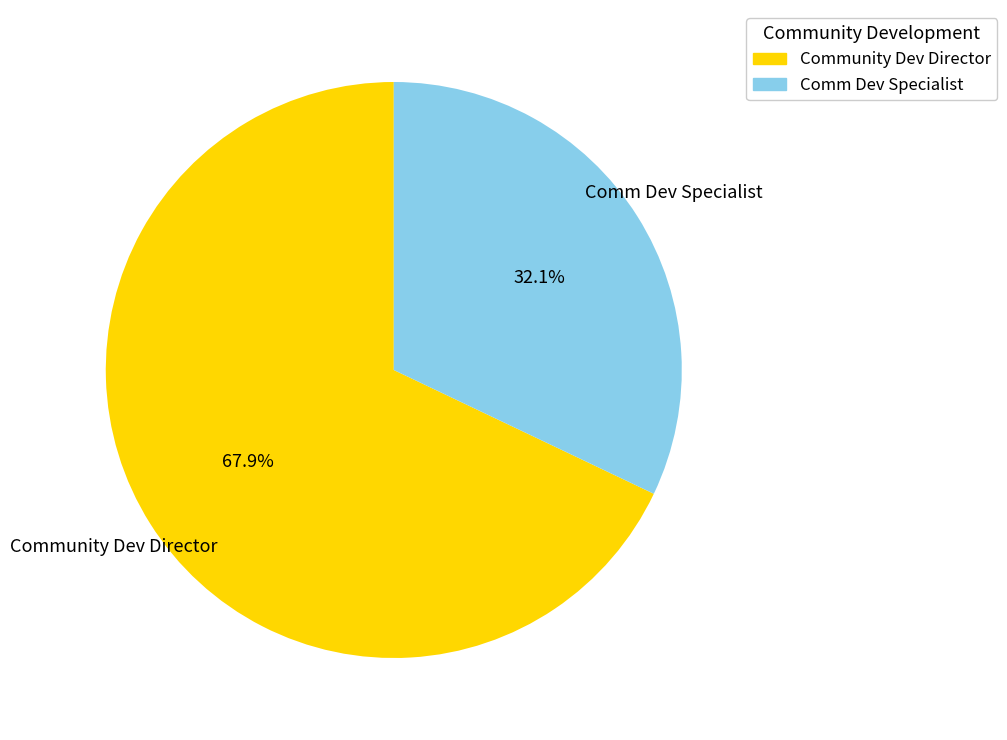

Is it true that Community Dev Director is 56% of the pie?

False